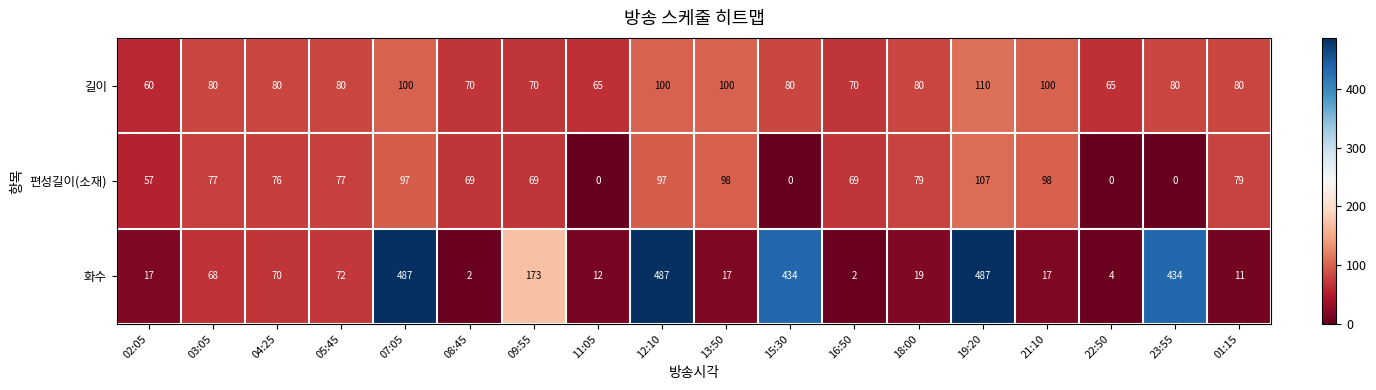

Which series has the largest range (max minus min)?

화수